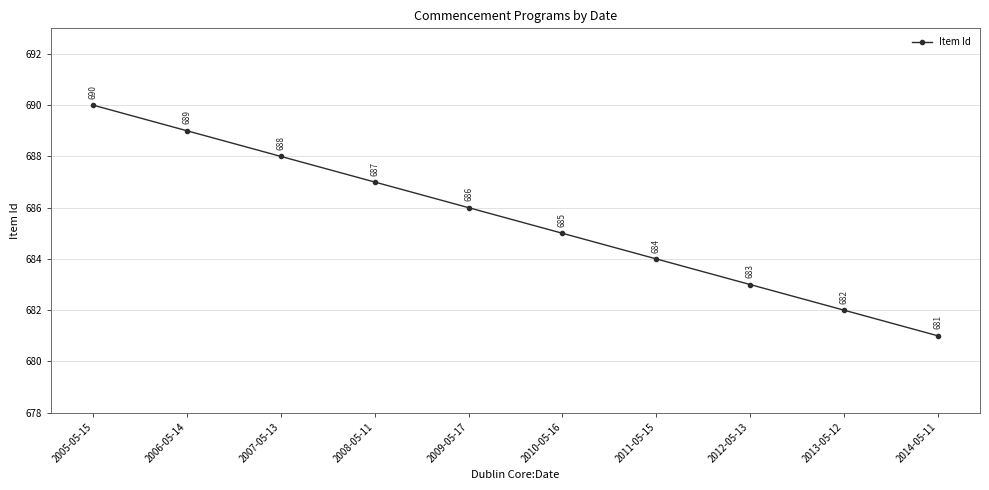

What is the label of the 7th point from the left?

2011-05-15